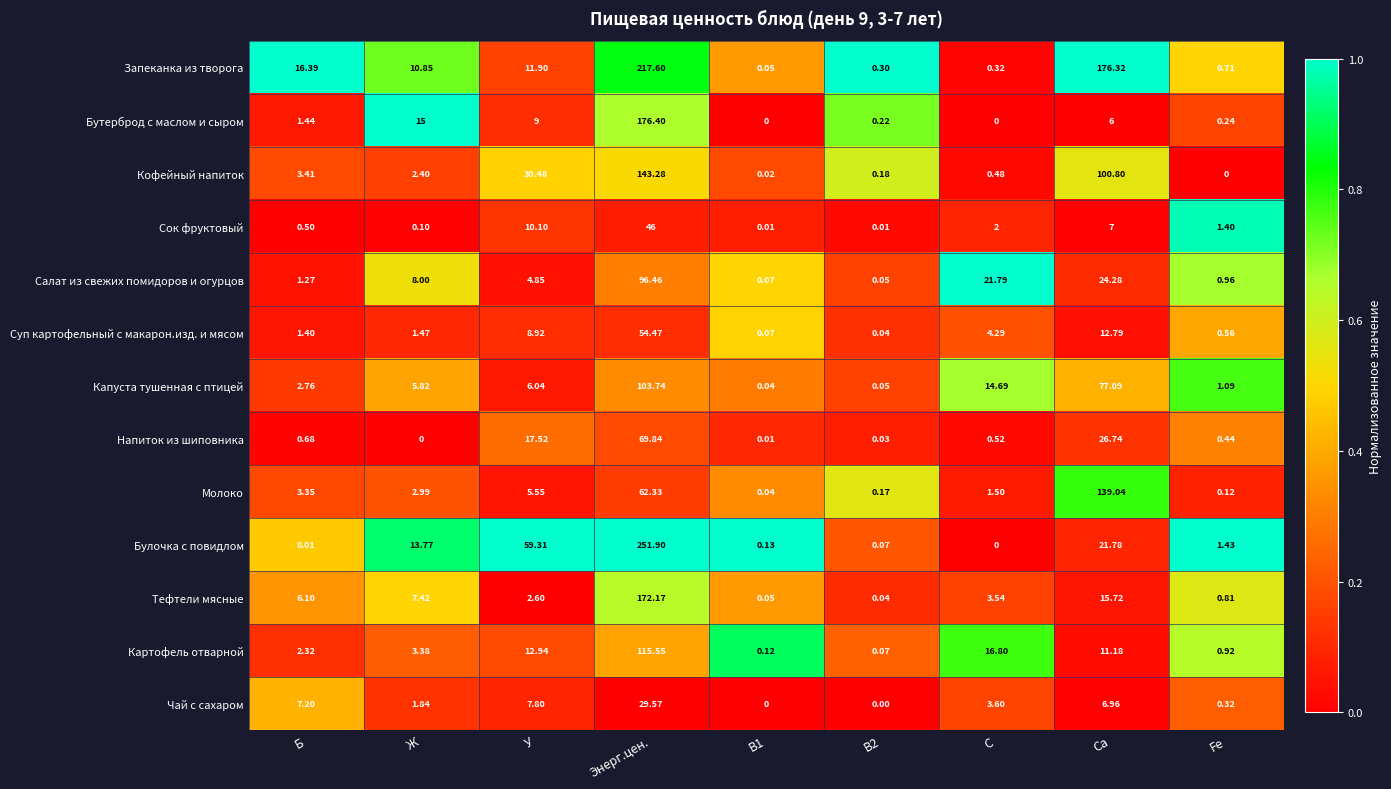

Which category has the highest value across all series?

Энерг.цен.